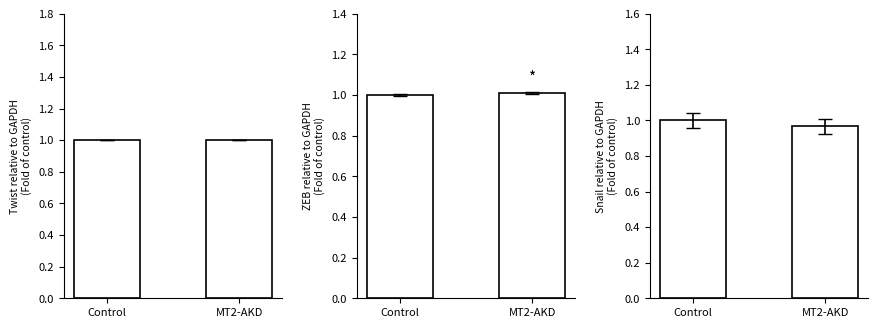

The value of SDS_P1 at Control is 0.3. True or false?

False